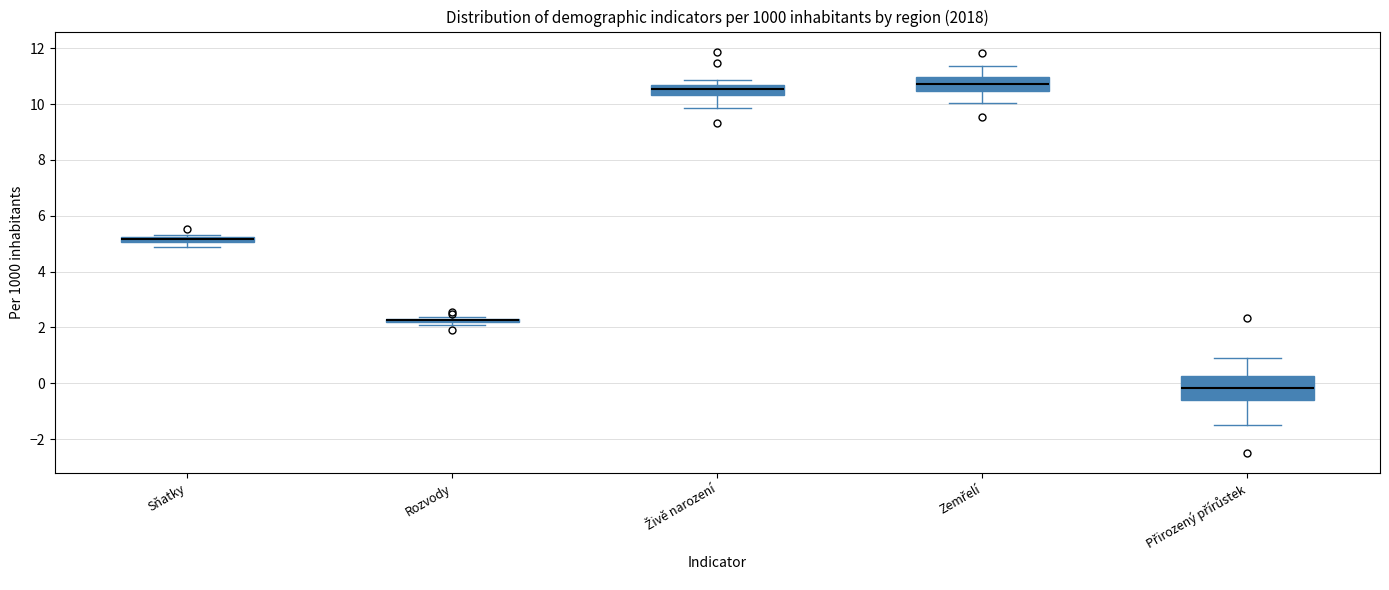

Where is the upper edge of the box for Rozvody on the y-axis? The values are not printed on the chart, so give them approximately, as read against the axis.

2.4